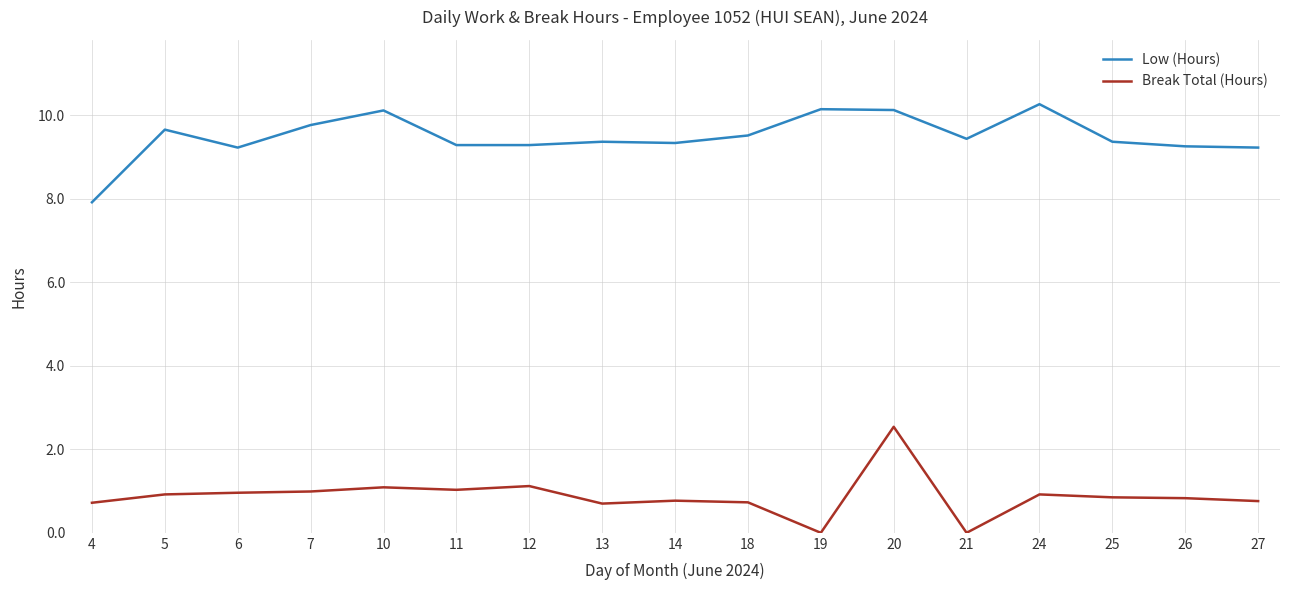

At which label does Low (Hours) reach its minimum?

4